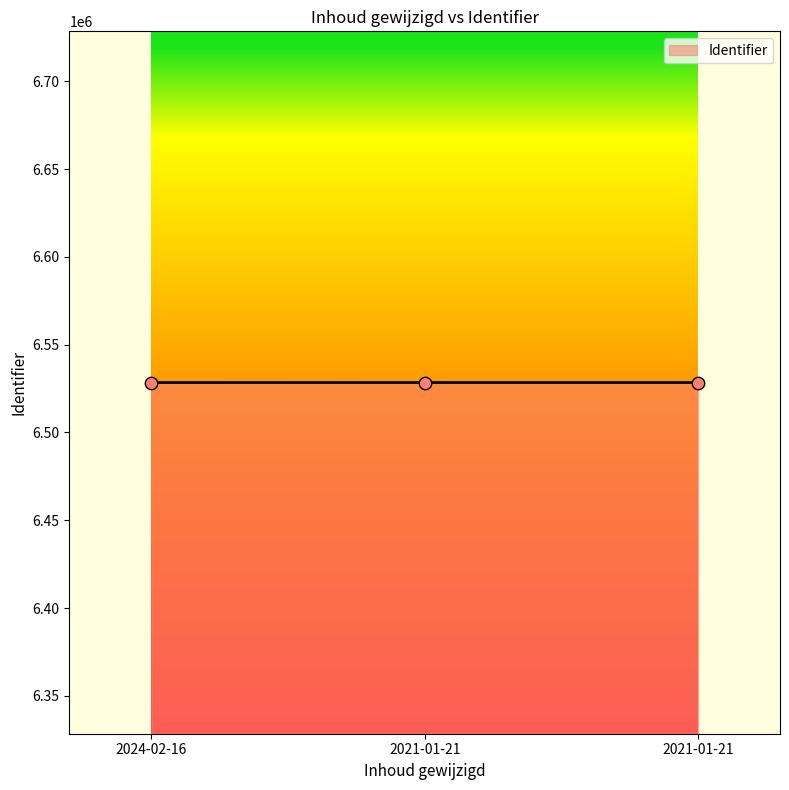

Which has a higher value, 2024-02-16 or 2021-01-21?

2021-01-21